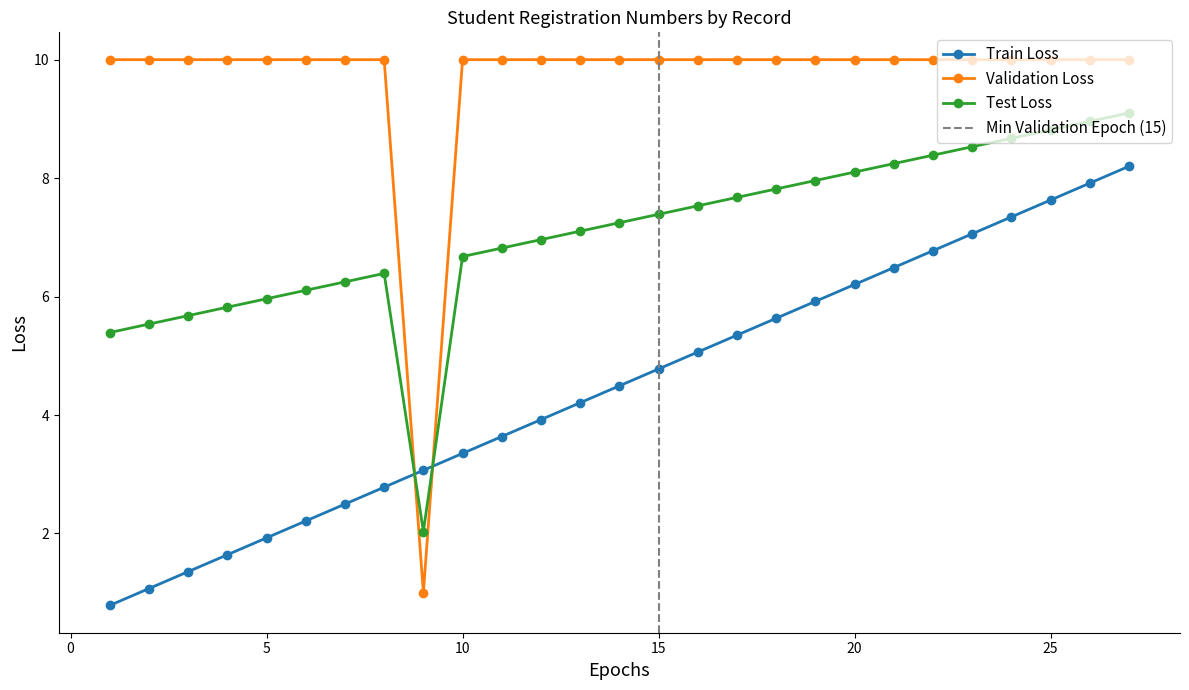

Which series has the largest range (max minus min)?

Validation Loss